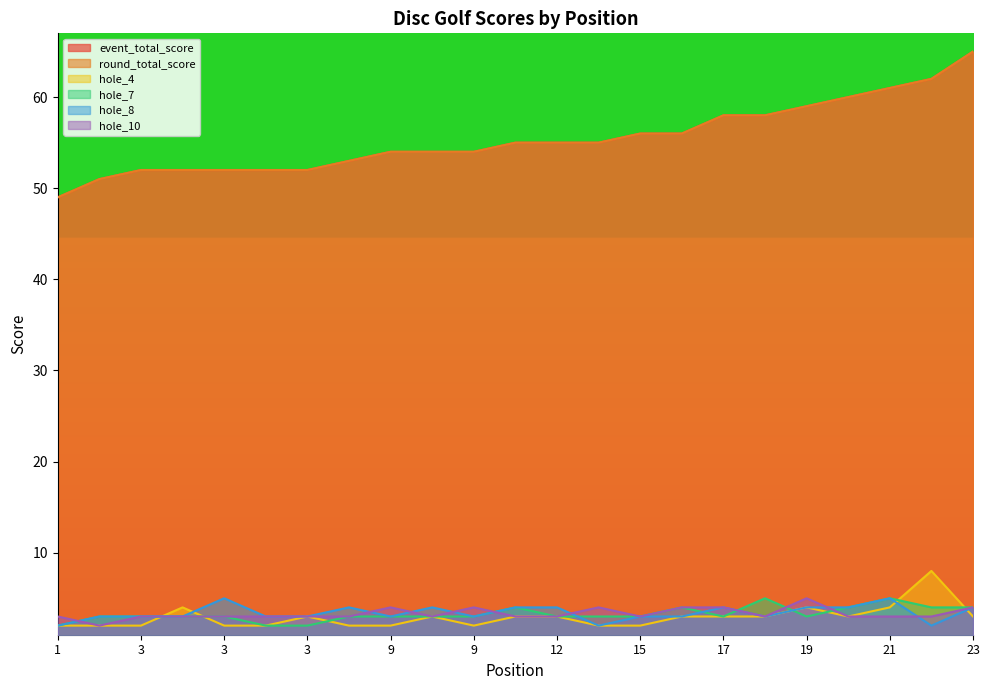

List the series in order of their peak value, highest first.

event_total_score, round_total_score, hole_4, hole_7, hole_8, hole_10